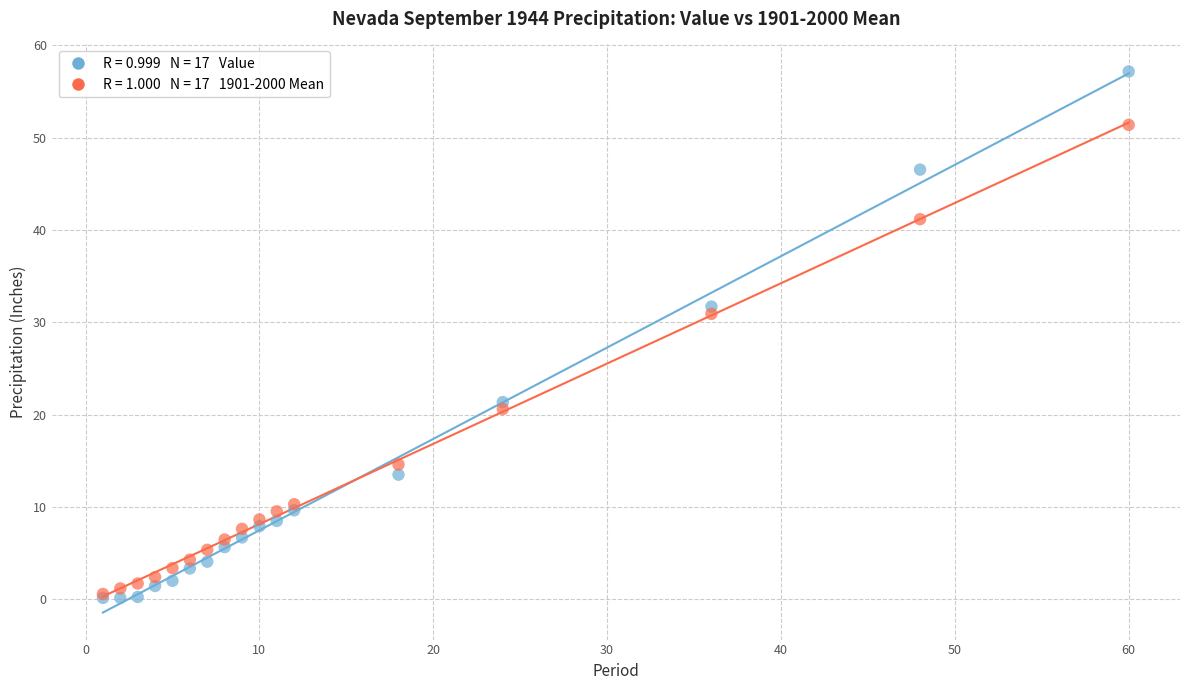

Across all series, what Y value is closest to 28?

30.9